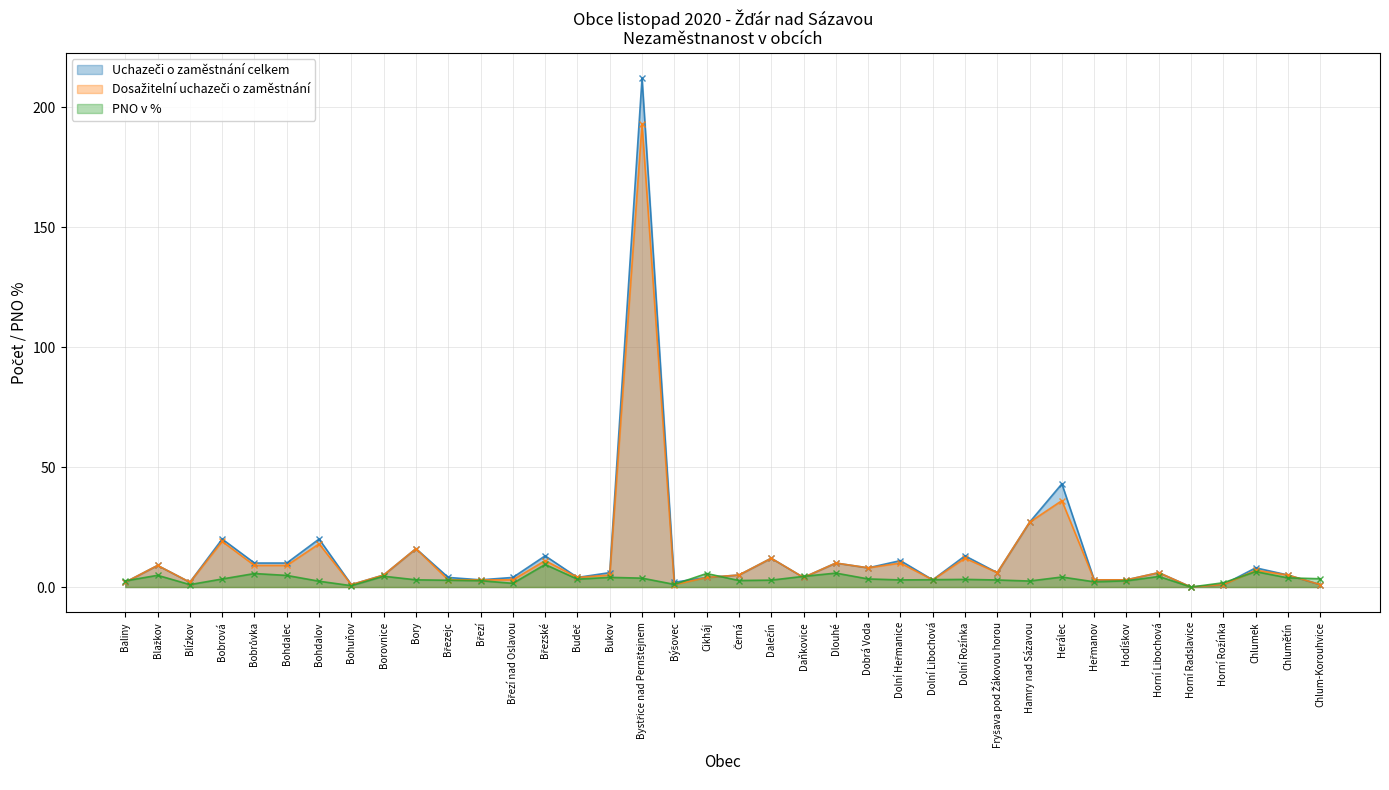

What is the difference between the maximum and second lowest values in the Uchazeči o zaměstnání celkem series?

211.0